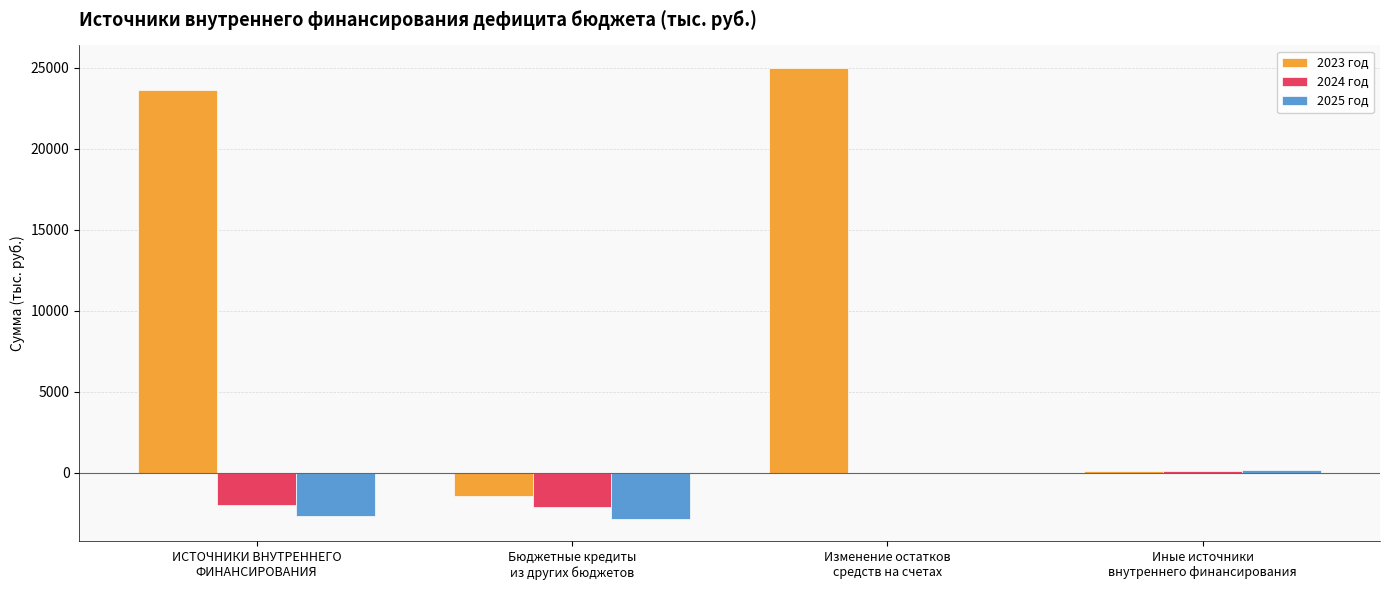

What is the sum of all 2025 год values?

-5410.5